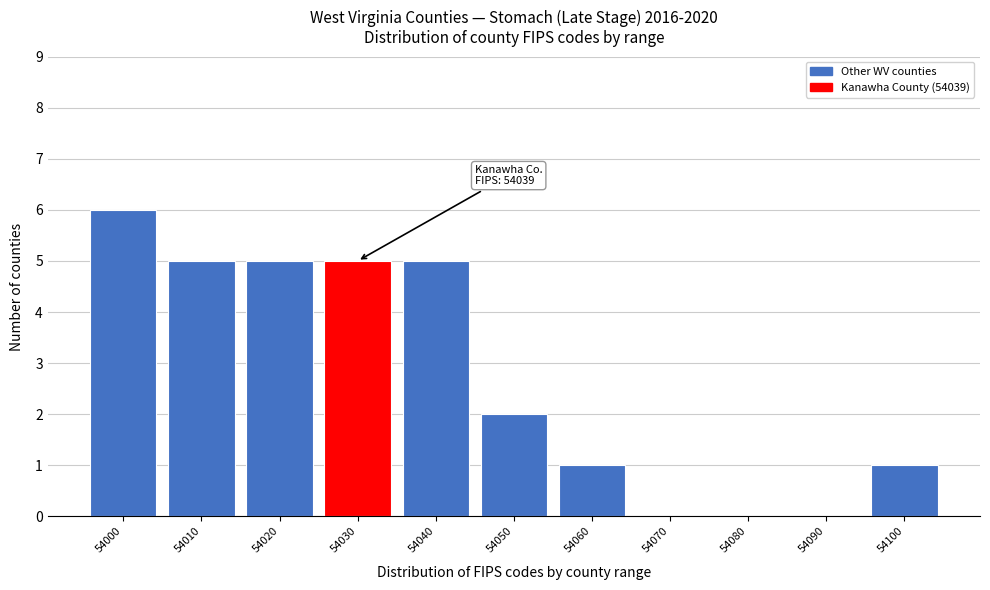

Reading left to right, what are all the values shown in this chart?

54000=6	54010=5	54020=5	54030=5	54040=5	54050=2	54060=1	54070=0	54080=0	54090=0	54100=1